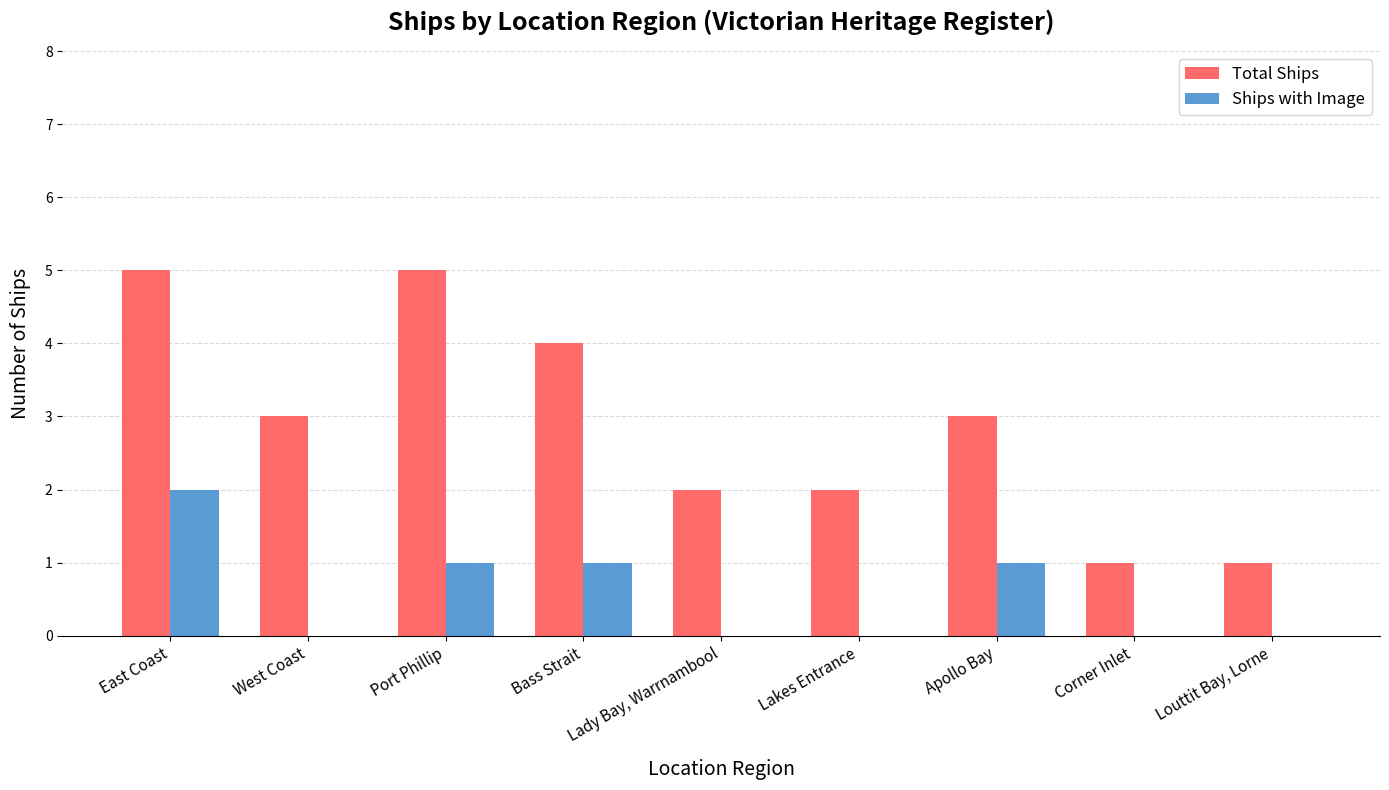

What is the maximum value shown in the chart?

5